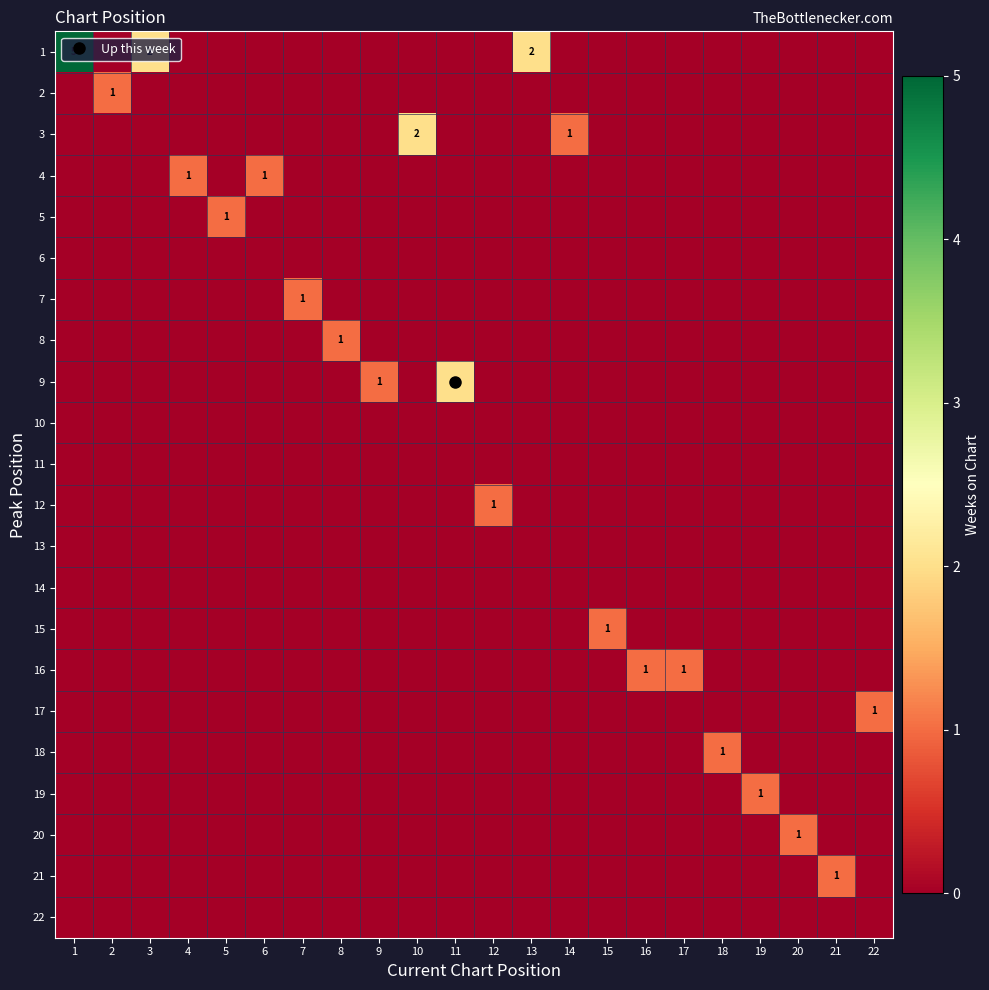

Count the 21 values in the range 0 to 1.

22